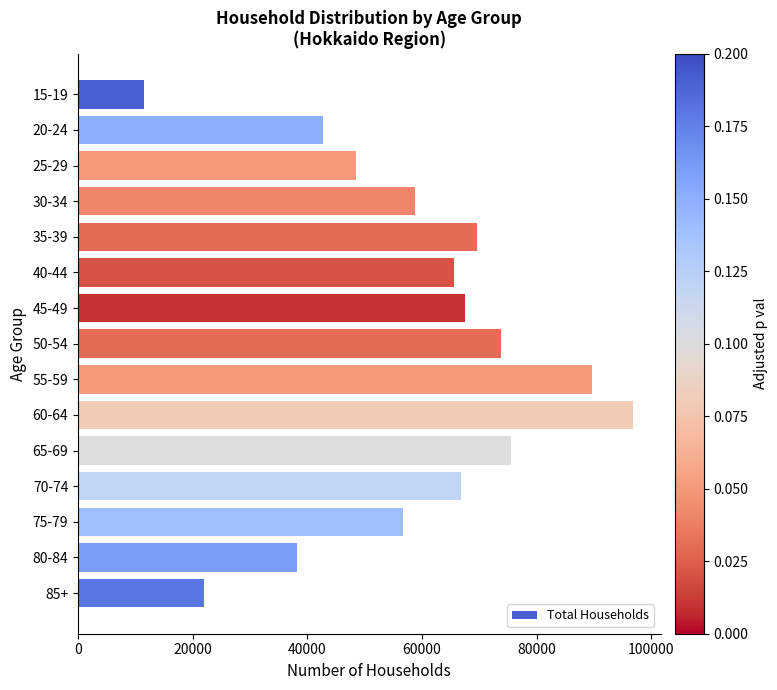

What is the label of the 10th bar from the top?

60-64